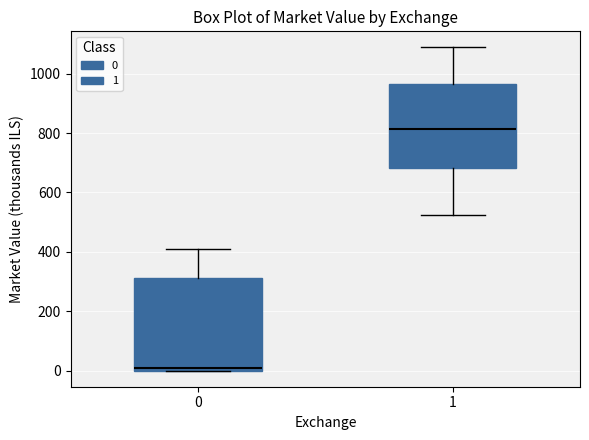

Reading left to right, read every box against the y-axis: the position of its median line, the range the box covers, and the ends of its whiskers. The values are not printed on the chart, so give them approximately, as read against the axis.

0: median 0 (just above the box's lower edge), box 0 to 320, whiskers 0 to 400
1: median 820, box 680 to 960, whiskers 520 to 1080